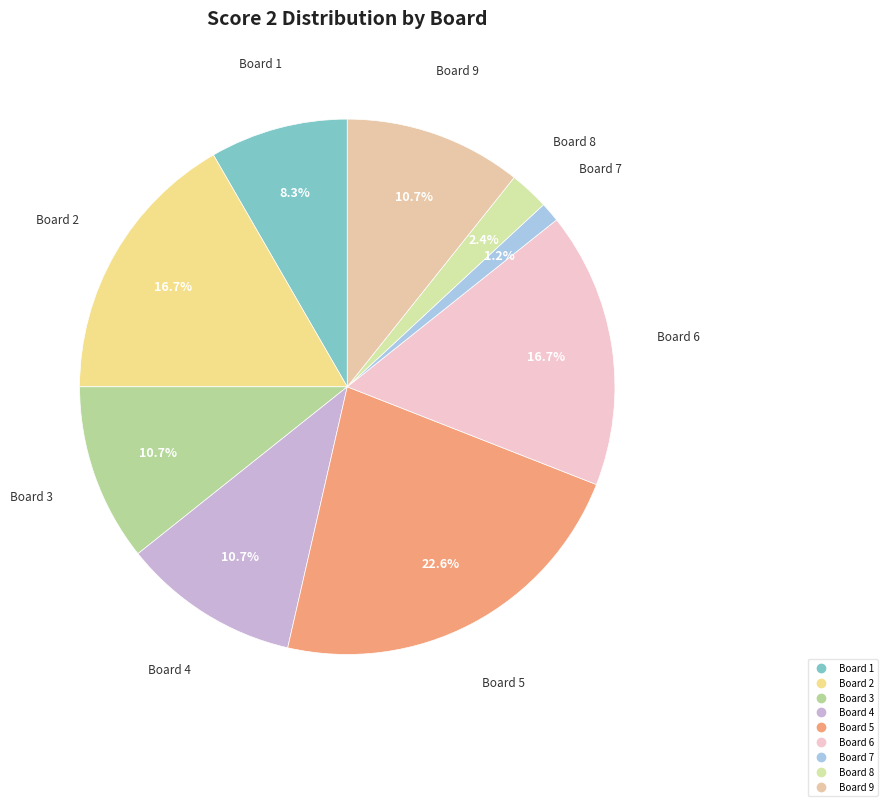

What is the largest slice in the pie chart?

Board 5